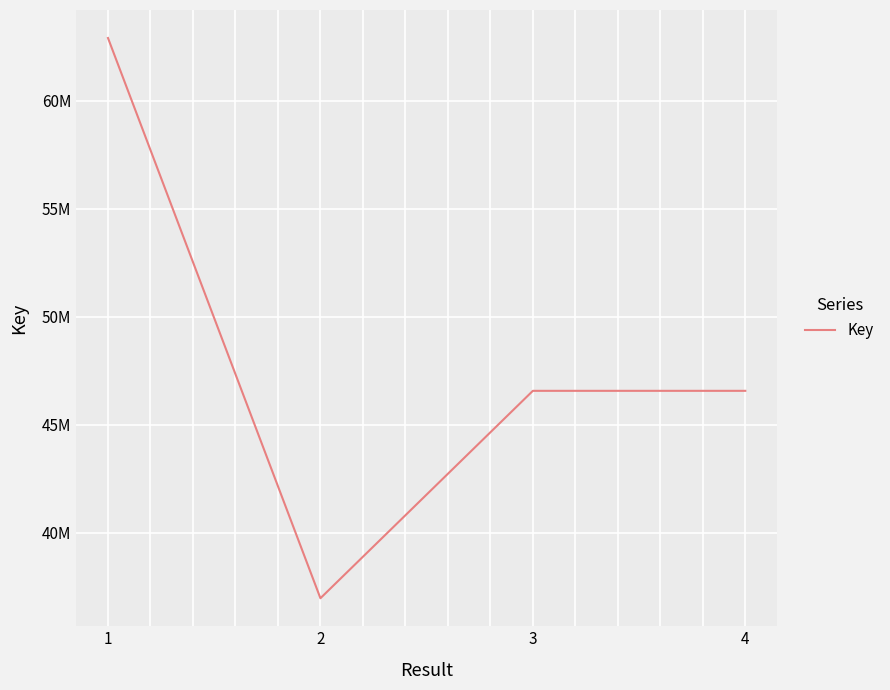

What value does the data have at 2, to the nearest 10?

36973540